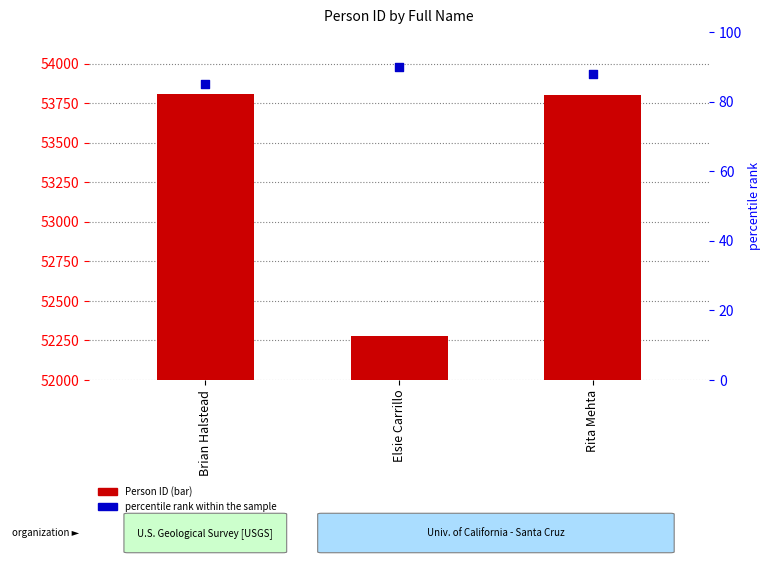

Is the value of Person ID at Elsie Carrillo greater than the value of percentile rank within the sample at Rita Mehta?

Yes